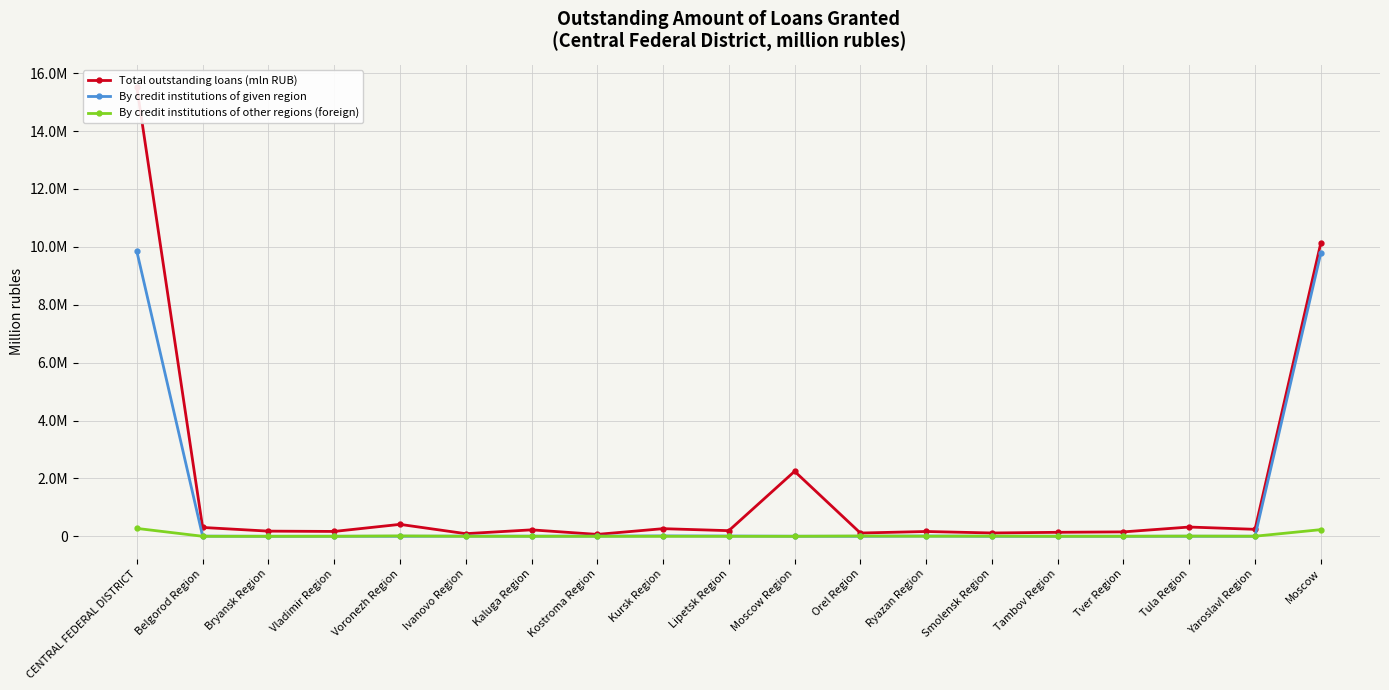

At how many categories does at least one series exceed 4320042?

2